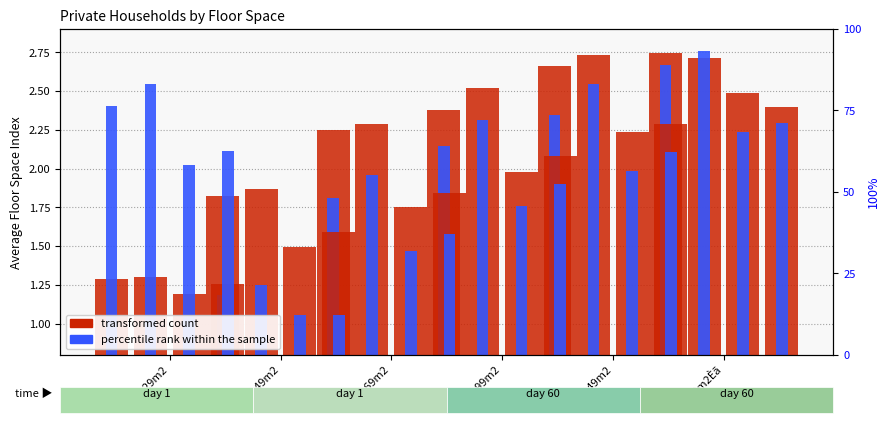

What is the spread (max minus min) of values at 0`29m2?

1.1